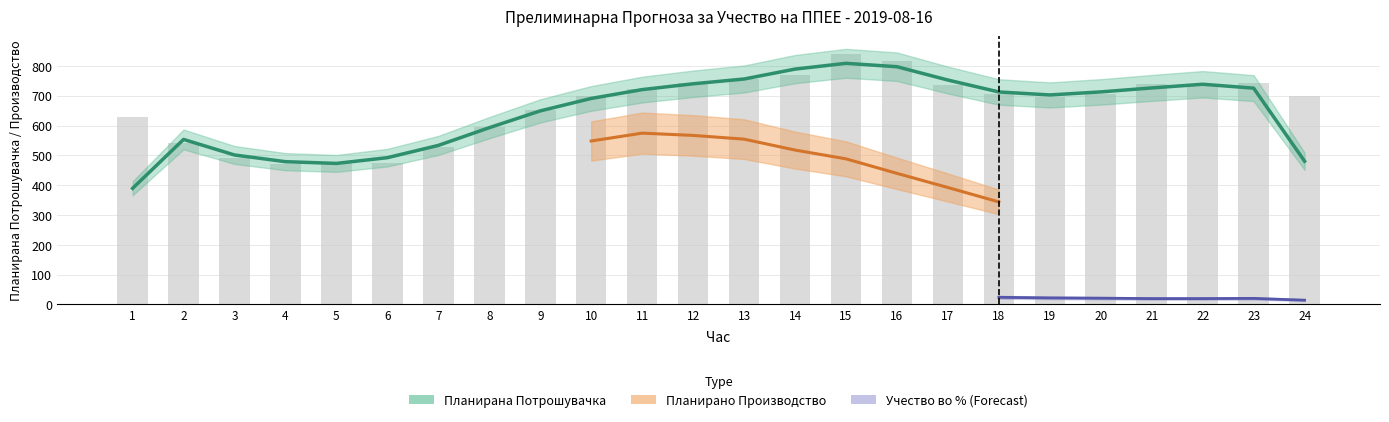

What is the greatest value displayed?

841.2